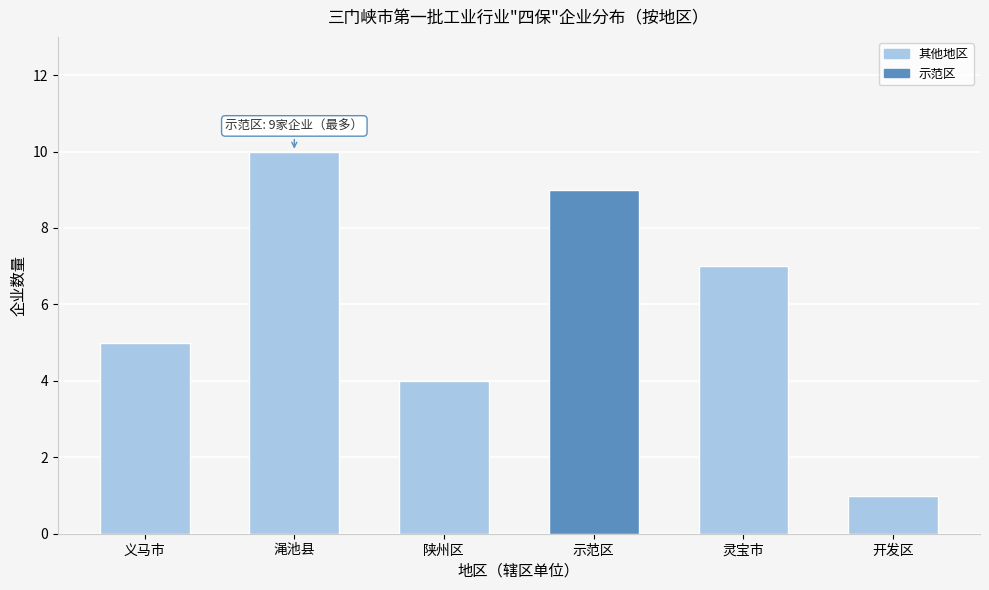

Reading left to right, what are all the values shown in this chart?

5	10	4	9	7	1